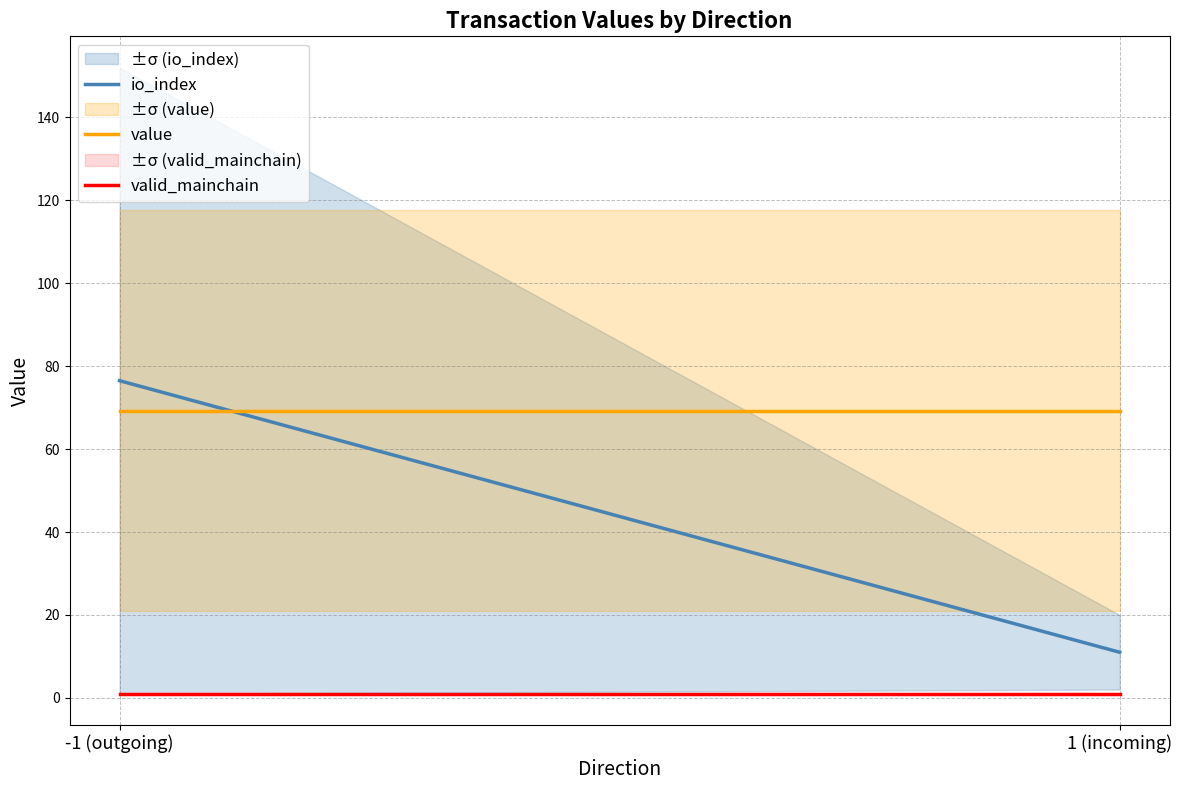

What is the maximum value for valid_mainchain?

1.0